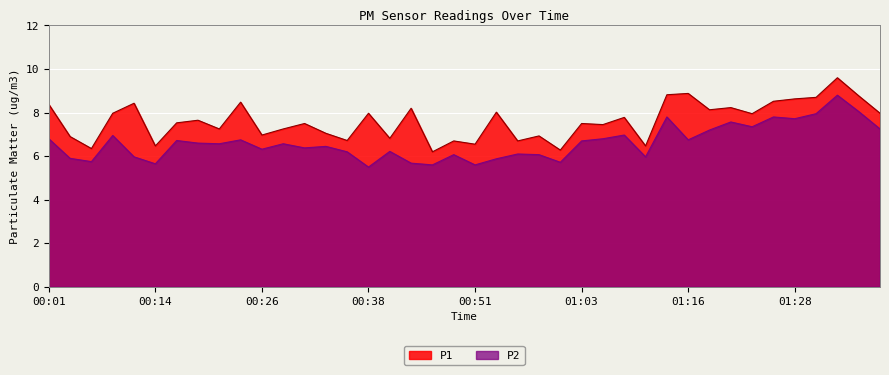

At which label is P2 closest to 7?

01:08